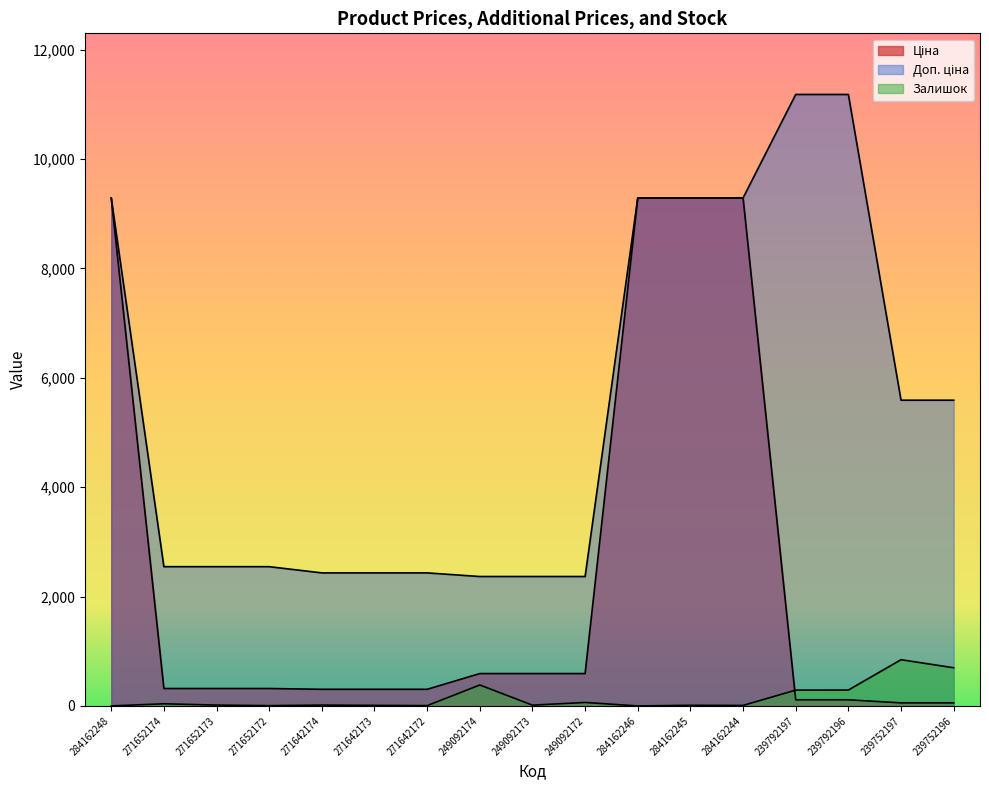

The Ціна series shows 25.4 at 239752196. True or false?

False